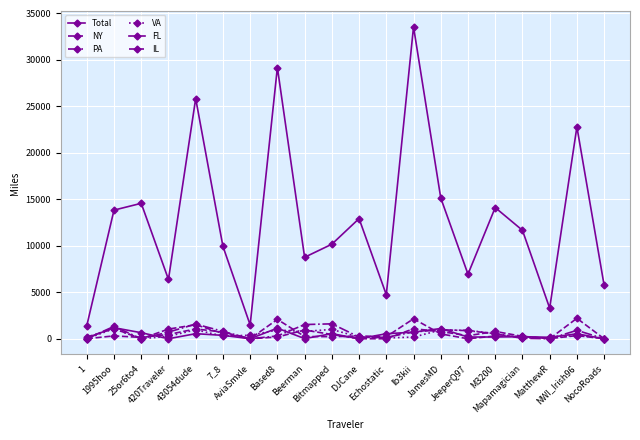

Where do IL and FL first cross each other?

25or6to4 and 420Traveler